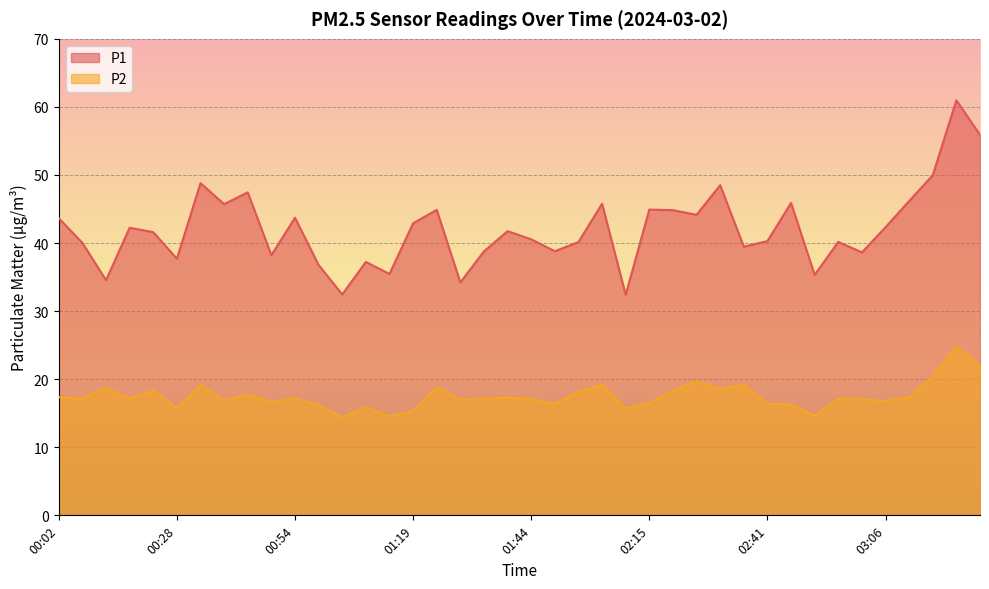

Reading left to right, list all the values displayed in this chart.

P1: 00:02=43.6	00:07=40.0	00:12=34.5	00:17=42.2	00:23=41.6	00:28=37.7	00:33=48.8	00:38=45.7	00:43=47.5	00:49=38.2	00:54=43.7	00:59=36.8	01:04=32.5	01:09=37.2	01:14=35.5	01:19=42.9	01:24=44.9	01:29=34.2	01:34=38.8	01:39=41.8	01:44=40.5	01:50=38.8	02:00=40.1	02:05=45.8	02:10=32.4	02:15=44.9	02:20=44.8	02:25=44.1	02:30=48.5	02:36=39.5	02:41=40.3	02:46=45.9	02:51=35.3	02:56=40.2	03:01=38.6	03:06=42.3	03:11=46.2	03:16=50.0	03:21=61.0	03:26=55.9
P2: 00:02=17.4	00:07=17.1	00:12=18.7	00:17=17.2	00:23=18.4	00:28=15.8	00:33=19.1	00:38=16.9	00:43=17.8	00:49=16.6	00:54=17.2	00:59=16.2	01:04=14.4	01:09=15.9	01:14=14.6	01:19=15.3	01:24=18.8	01:29=17.0	01:34=17.1	01:39=17.3	01:44=17.1	01:50=16.4	02:00=18.1	02:05=19.2	02:10=15.7	02:15=16.6	02:20=18.3	02:25=19.8	02:30=18.6	02:36=19.1	02:41=16.4	02:46=16.3	02:51=14.6	02:56=17.1	03:01=17.1	03:06=16.8	03:11=17.4	03:16=20.4	03:21=24.8	03:26=22.0